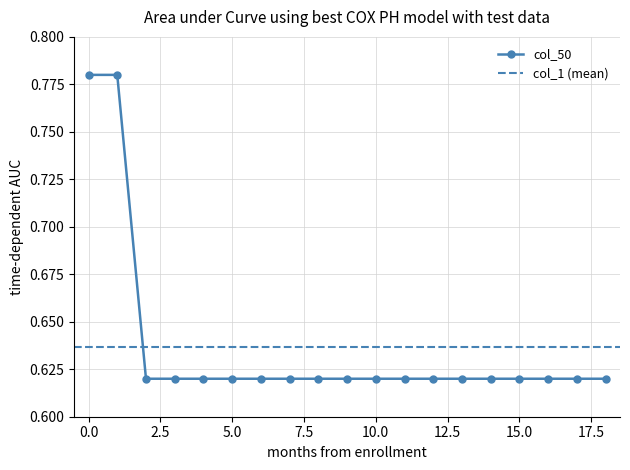

List the labels in order of value, largest first.

0, 1, 2, 3, 4, 5, 6, 7, 8, 9, 10, 11, 12, 13, 14, 15, 16, 17, 18